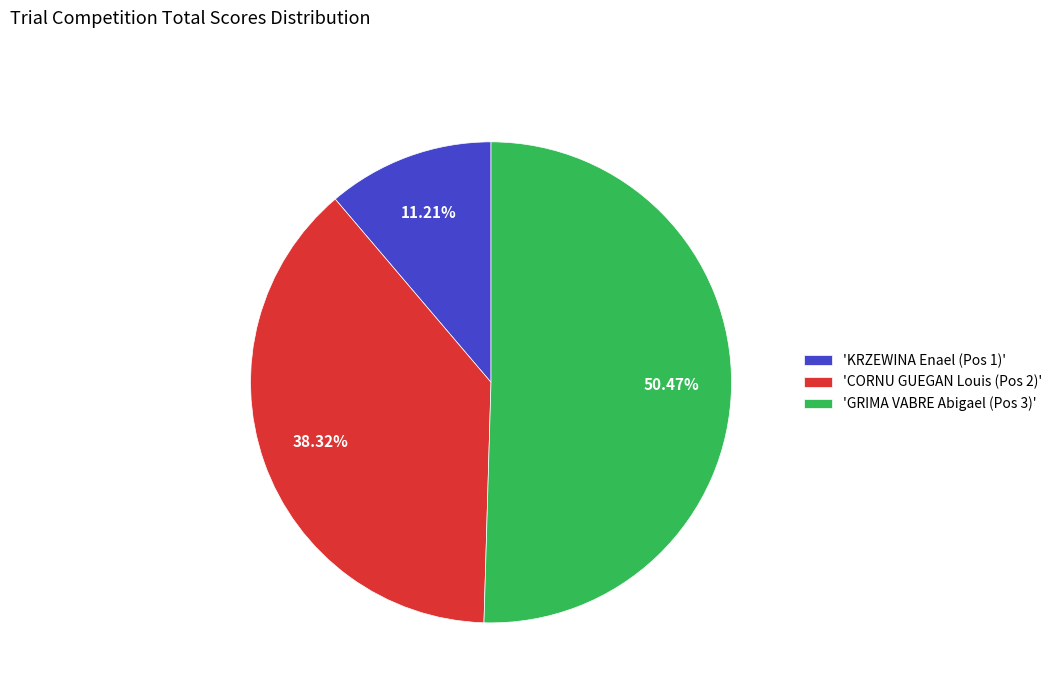

Approximately how many times larger is the value at 'GRIMA VABRE Abigael (Pos 3)' compared to 'KRZEWINA Enael (Pos 1)'?

4.5